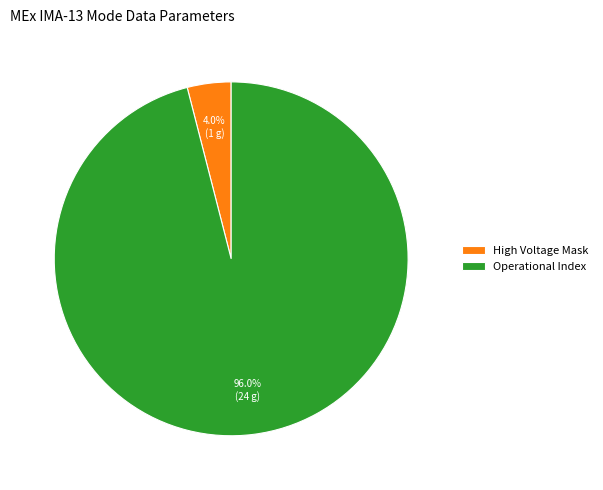

To the nearest percent, what is the difference between the largest and smallest slice percentages?

92%